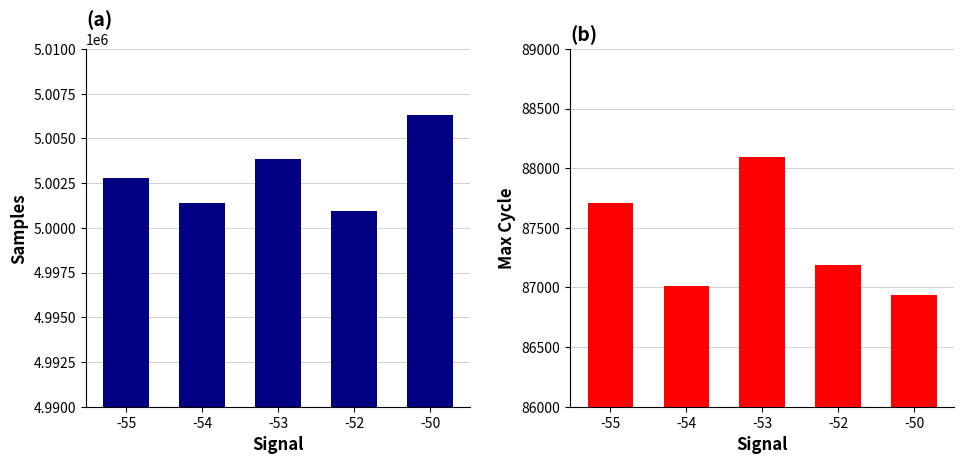

Is it true that Samples equals 5000931.0 at -52?

True